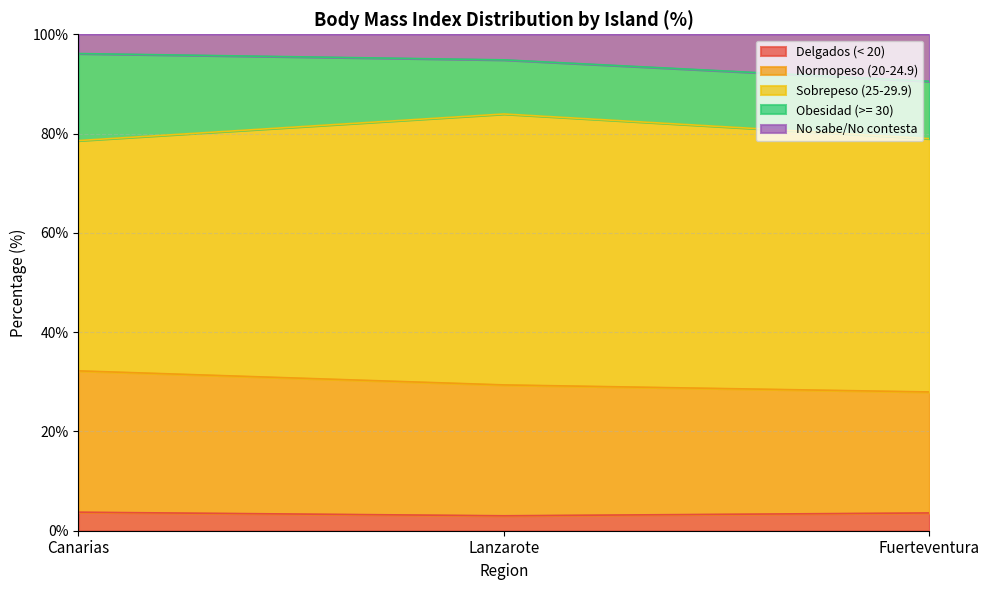

What is the lowest value of the Delgados (< 20) series?

3.0